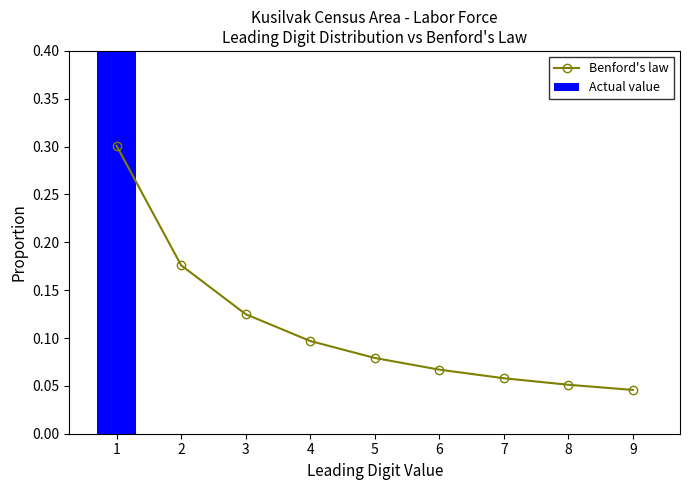

Between 2 and 7, which series saw the biggest shift?

Benford's law